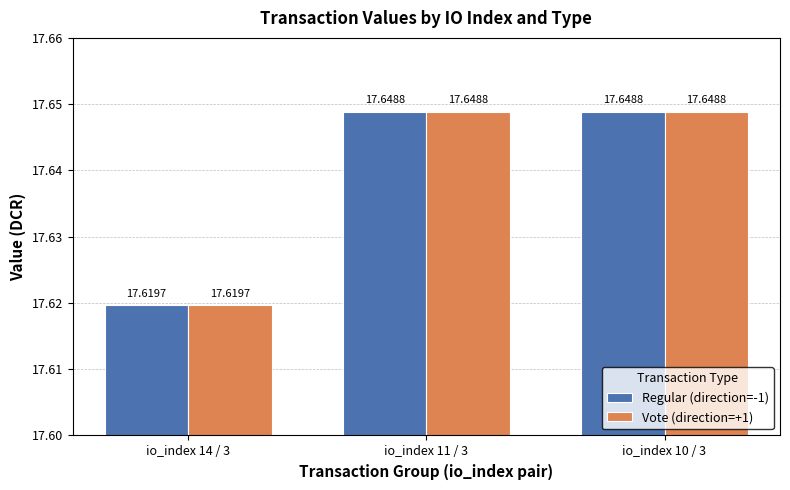

Reading left to right, transcribe all the data shown in this chart.

Regular (direction=-1): io_index 14 / 3=17.6	io_index 11 / 3=17.6	io_index 10 / 3=17.6
Vote (direction=+1): io_index 14 / 3=17.6	io_index 11 / 3=17.6	io_index 10 / 3=17.6